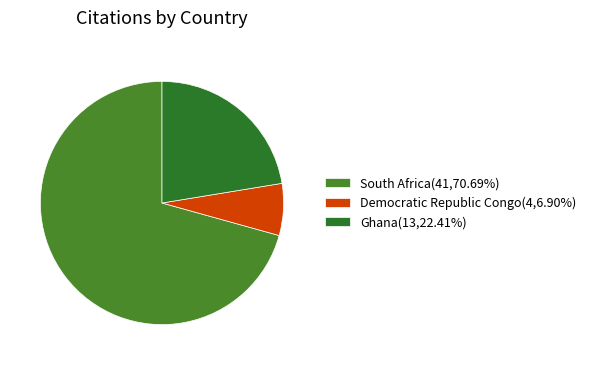

Count the number of slices in the pie.

3